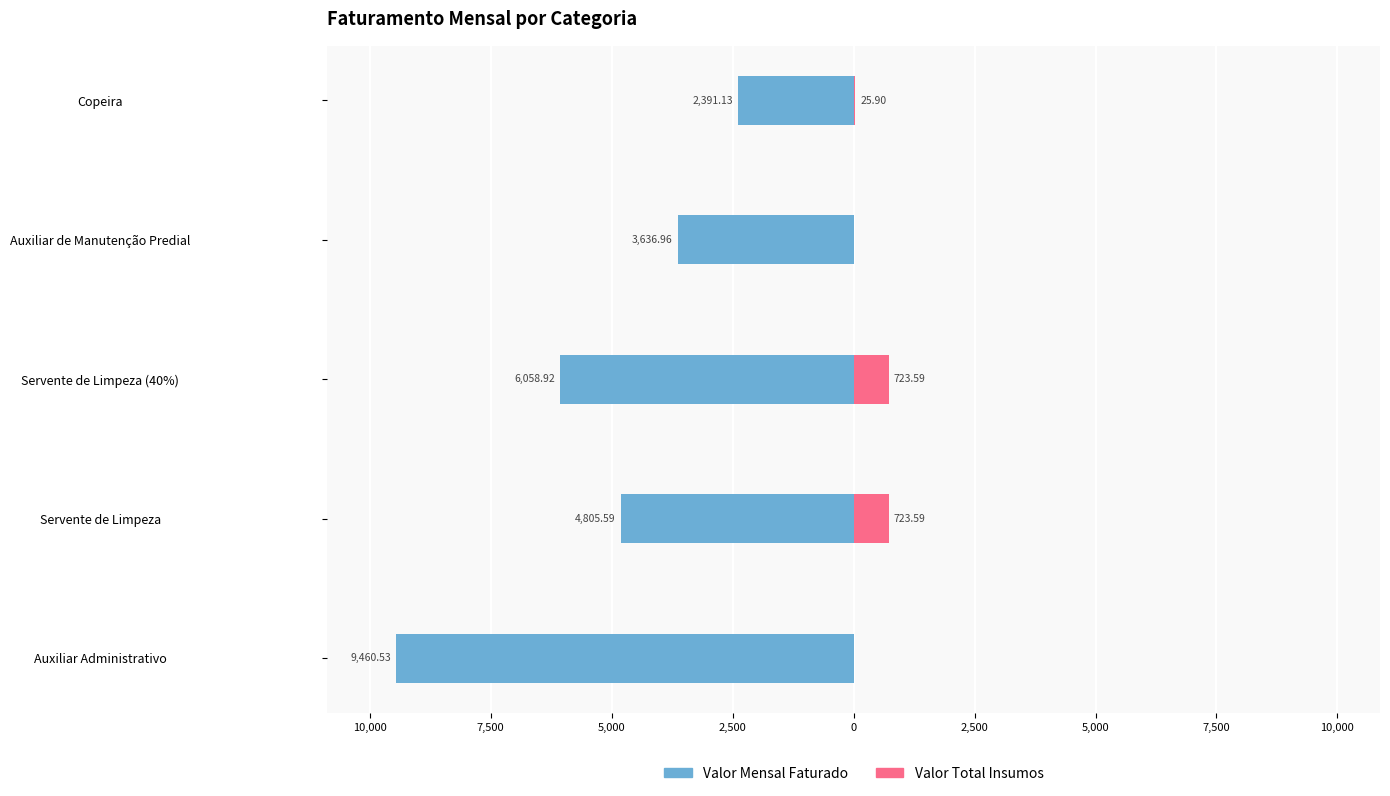

At how many categories does at least one series exceed -9163?

5